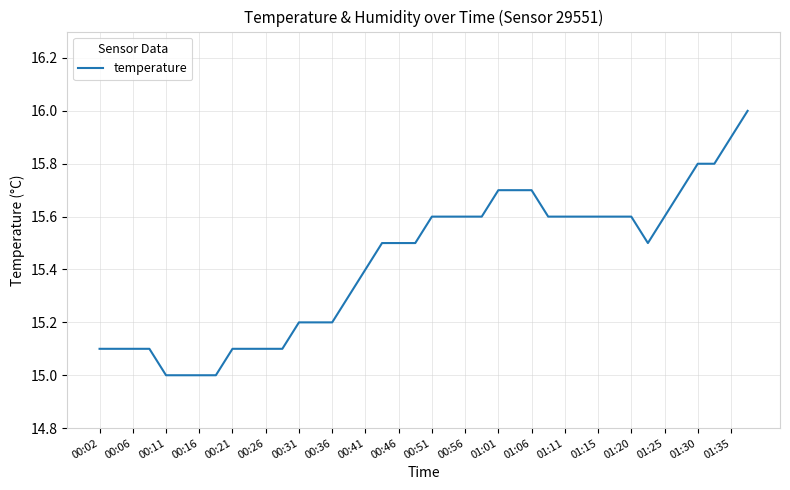

What is the difference between the maximum and minimum values?

1.0